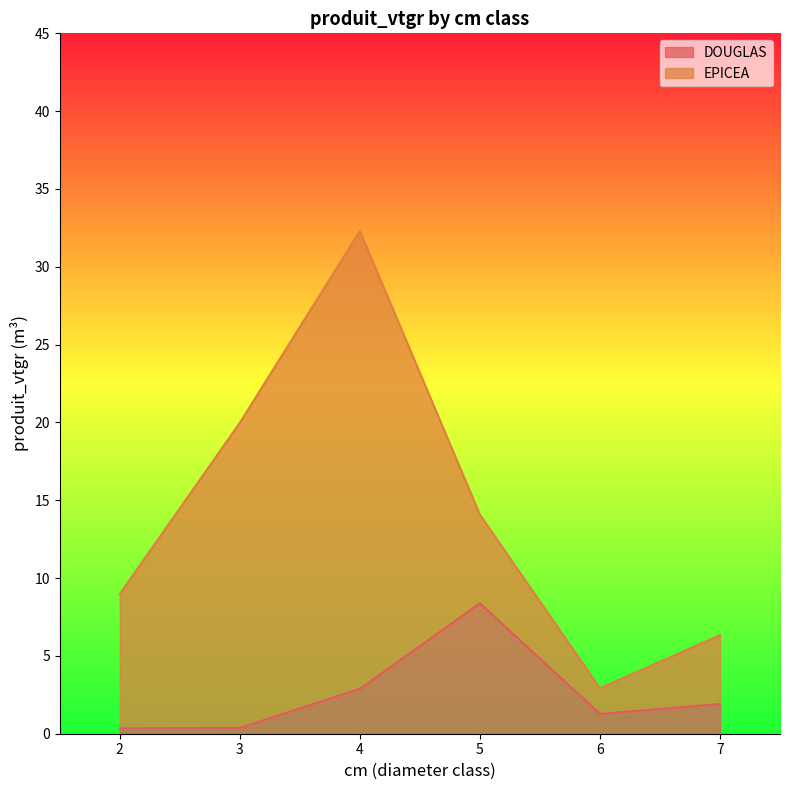

Where is the data nearest to the value 4?

4